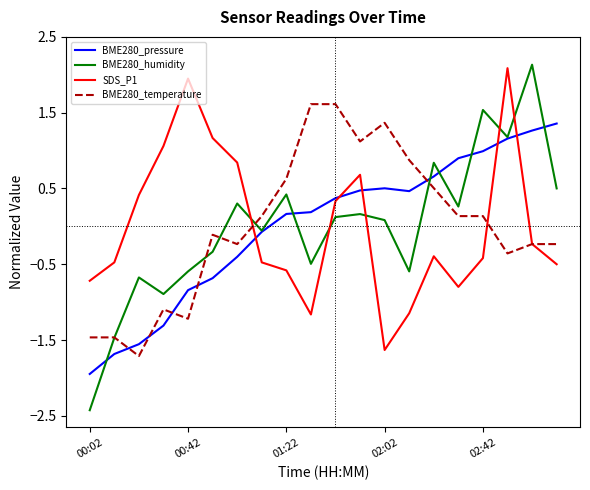

What is the smallest value displayed?

-2.4